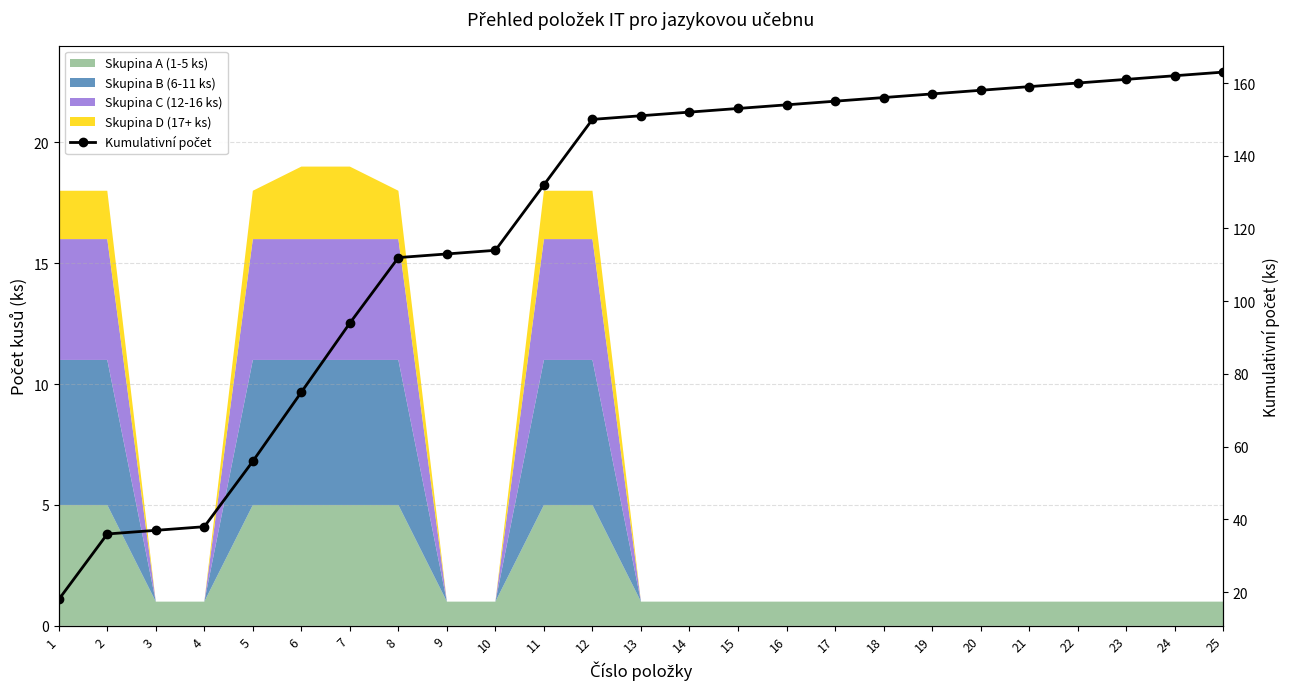

Which has a higher value, 1 or 7?

7